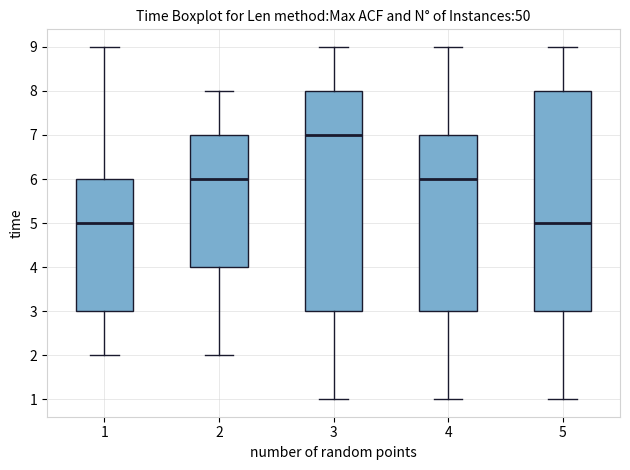

Where is the upper edge of the box at x = 3 on the y-axis? The values are not printed on the chart, so give them approximately, as read against the axis.

8